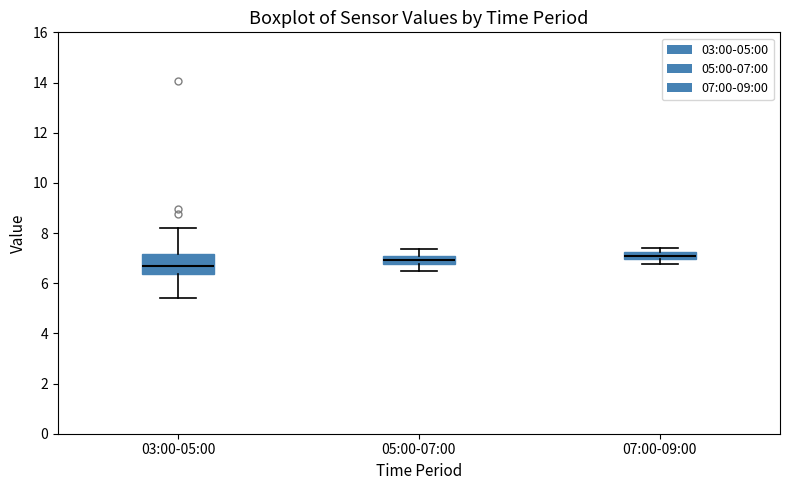

Where is the upper edge of the box for 03:00-05:00 on the y-axis? The values are not printed on the chart, so give them approximately, as read against the axis.

7.2